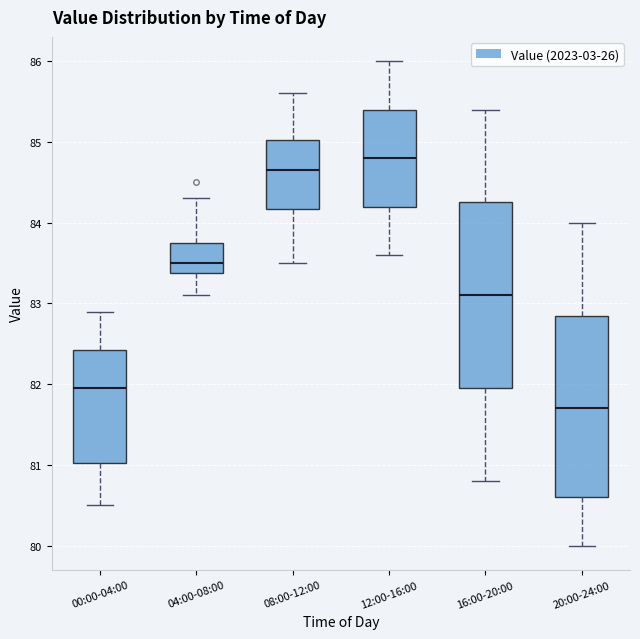

Reading left to right, transcribe this box plot: for each box, give where its median line is, the range the box spans, and where its two whiskers end, as read against the y-axis. The values are not printed on the chart, so give them approximately, as read against the axis.

00:00-04:00: median 82.0, box 81.0 to 82.4, whiskers 80.5 to 82.9
04:00-08:00: median 83.5, box 83.4 to 83.8, whiskers 83.1 to 84.3
08:00-12:00: median 84.7, box 84.2 to 85.0, whiskers 83.5 to 85.6
12:00-16:00: median 84.8, box 84.2 to 85.4, whiskers 83.6 to 86.0
16:00-20:00: median 83.1, box 82.0 to 84.3, whiskers 80.8 to 85.4
20:00-24:00: median 81.7, box 80.6 to 82.9, whiskers 80.0 to 84.0